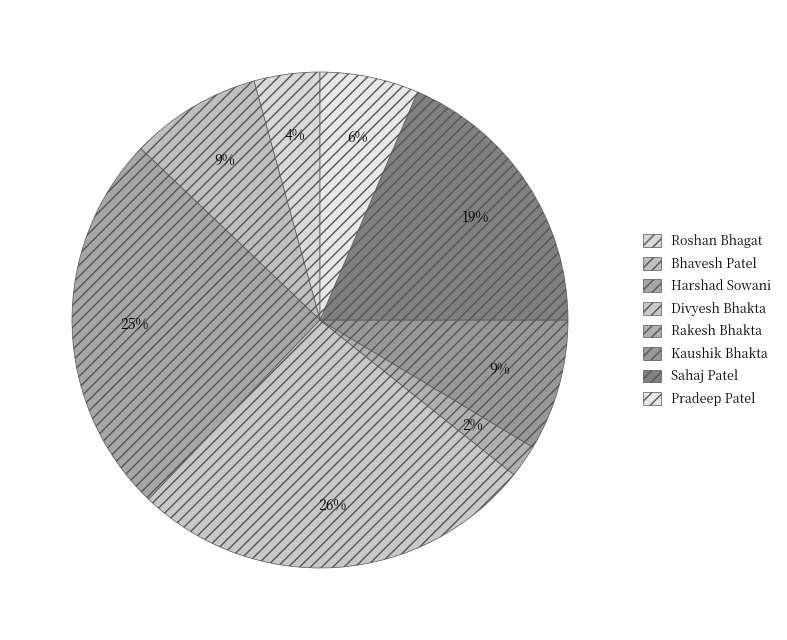

Rank the categories by value from lowest to highest.

Rakesh Bhakta, Roshan Bhagat, Pradeep Patel, Bhavesh Patel, Kaushik Bhakta, Sahaj Patel, Harshad Sowani, Divyesh Bhakta